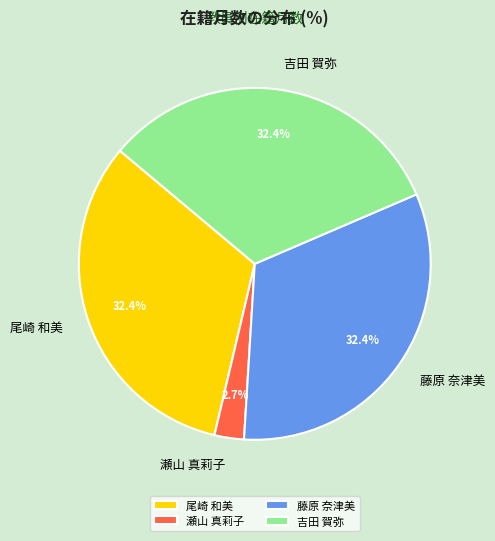

What percentage do 吉田 賀弥 and 尾崎 和美 together represent?

64.9%